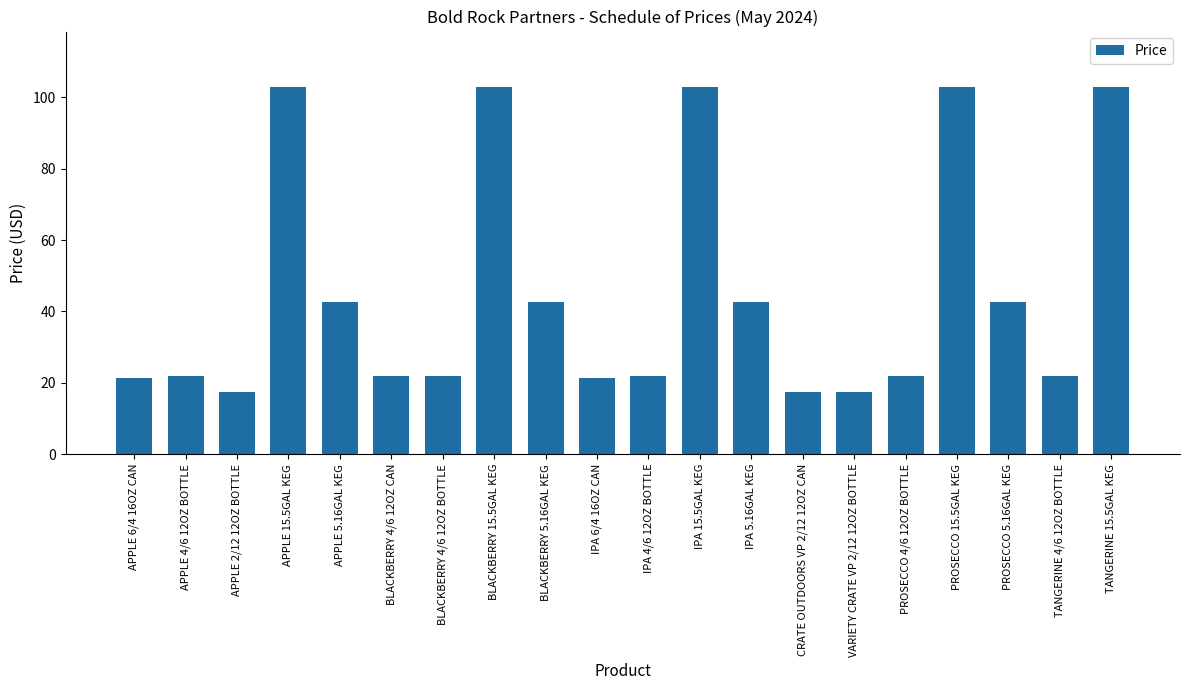

Which has a higher value, APPLE 15.5GAL KEG or IPA 4/6 12OZ BOTTLE?

APPLE 15.5GAL KEG